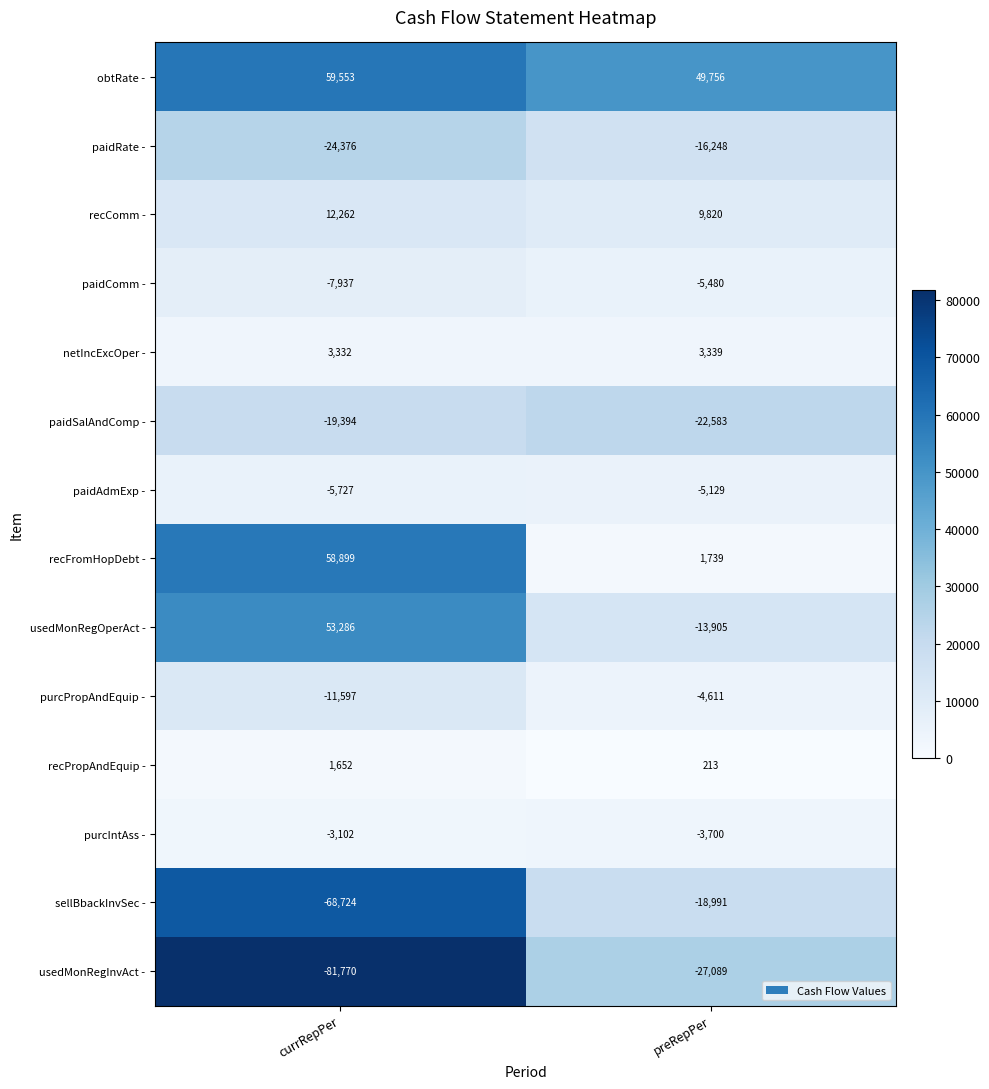

What is the difference between the maximum and minimum values in the netIncExcOper - series?

7